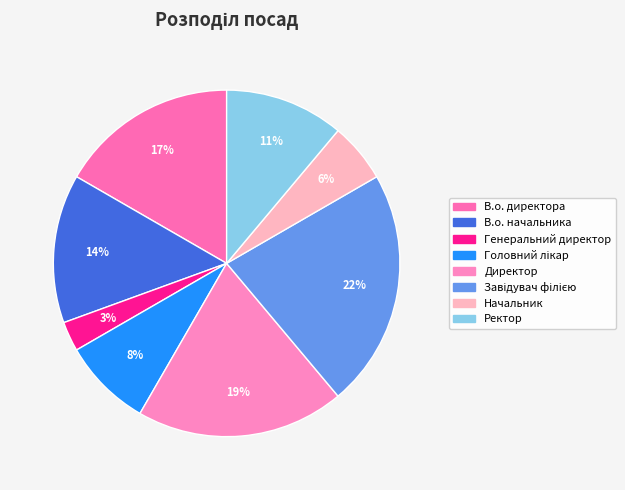

Which slice is the largest?

Завідувач філією